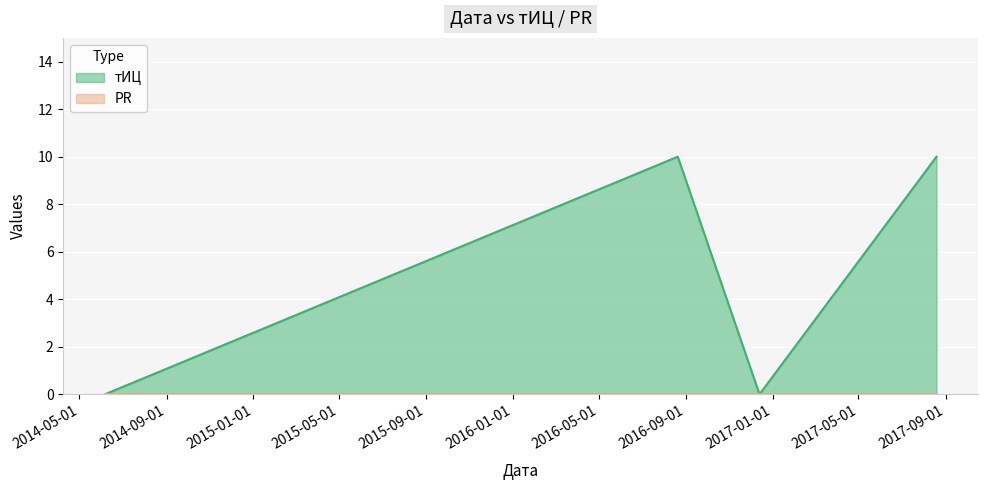

How many values are below 10?

2